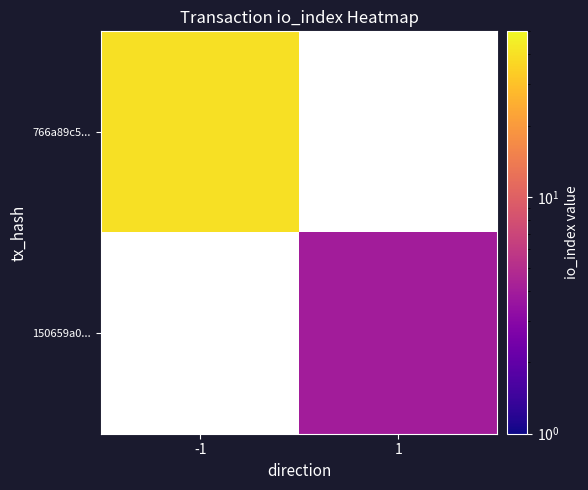

Where is 766a89c5... nearest to the value 40?

-1